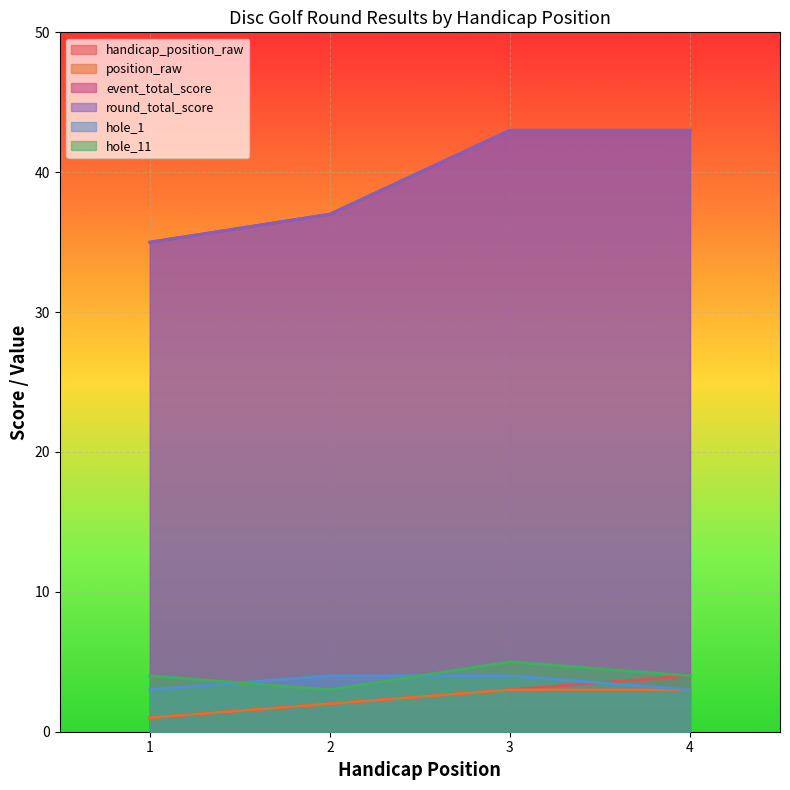

Which series has the largest total across all categories?

event_total_score